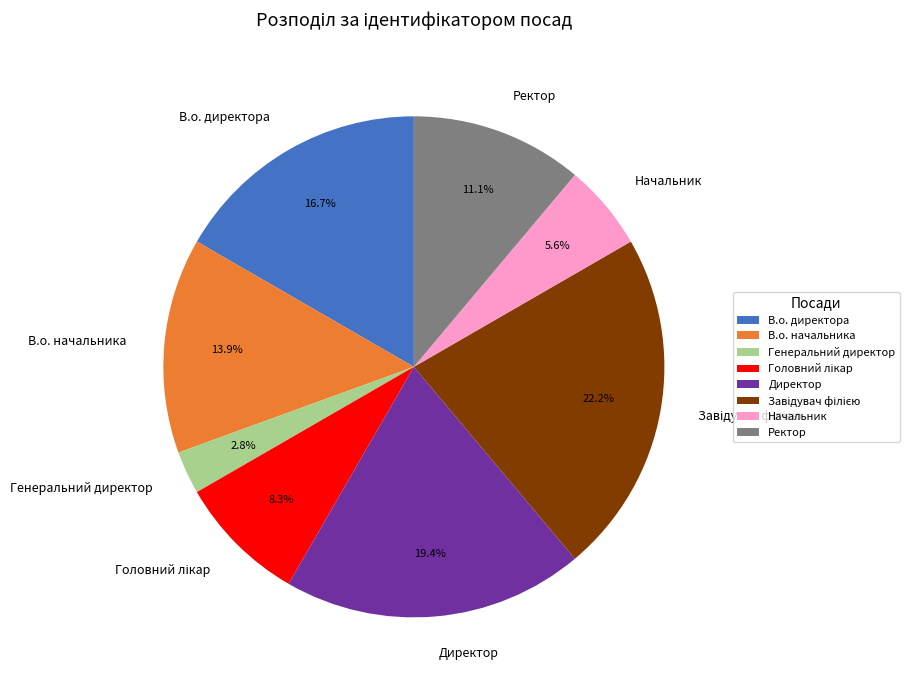

What percentage do Генеральний директор and Ректор together represent?

13.9%